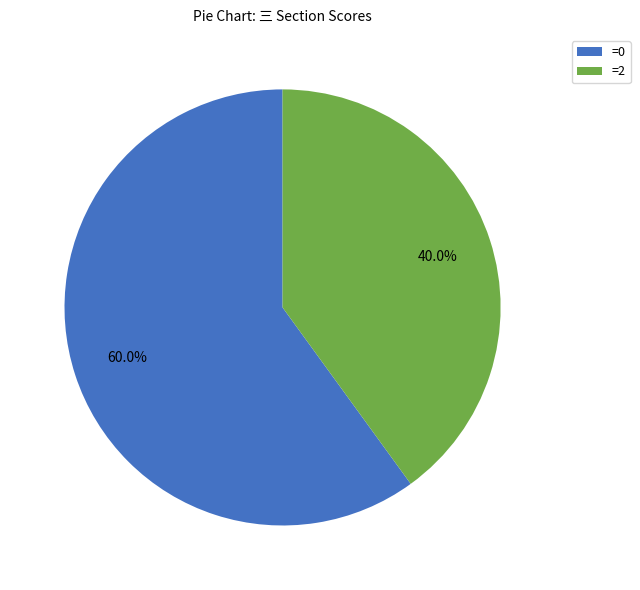

To the nearest percent, what is the average slice percentage?

50%